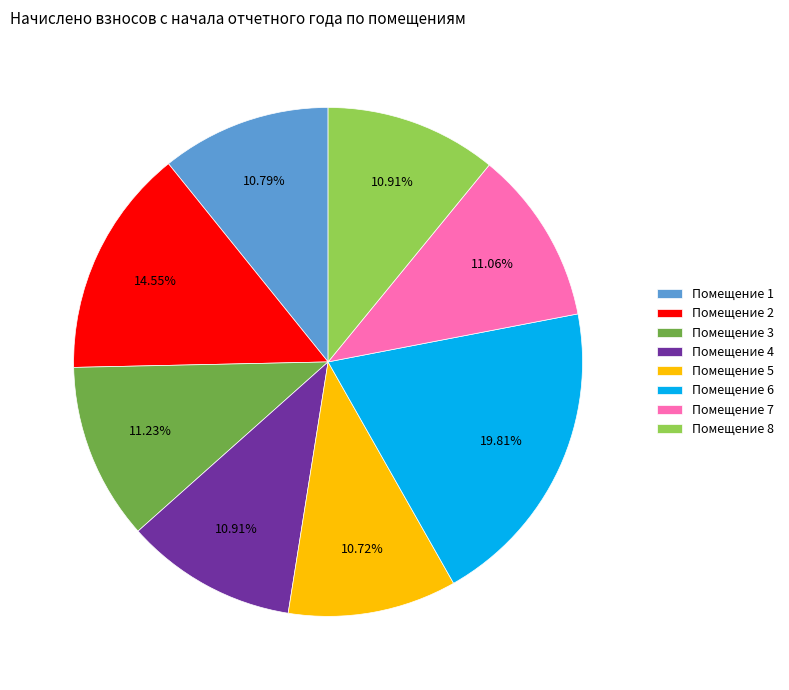

How many segments does this pie chart have?

8